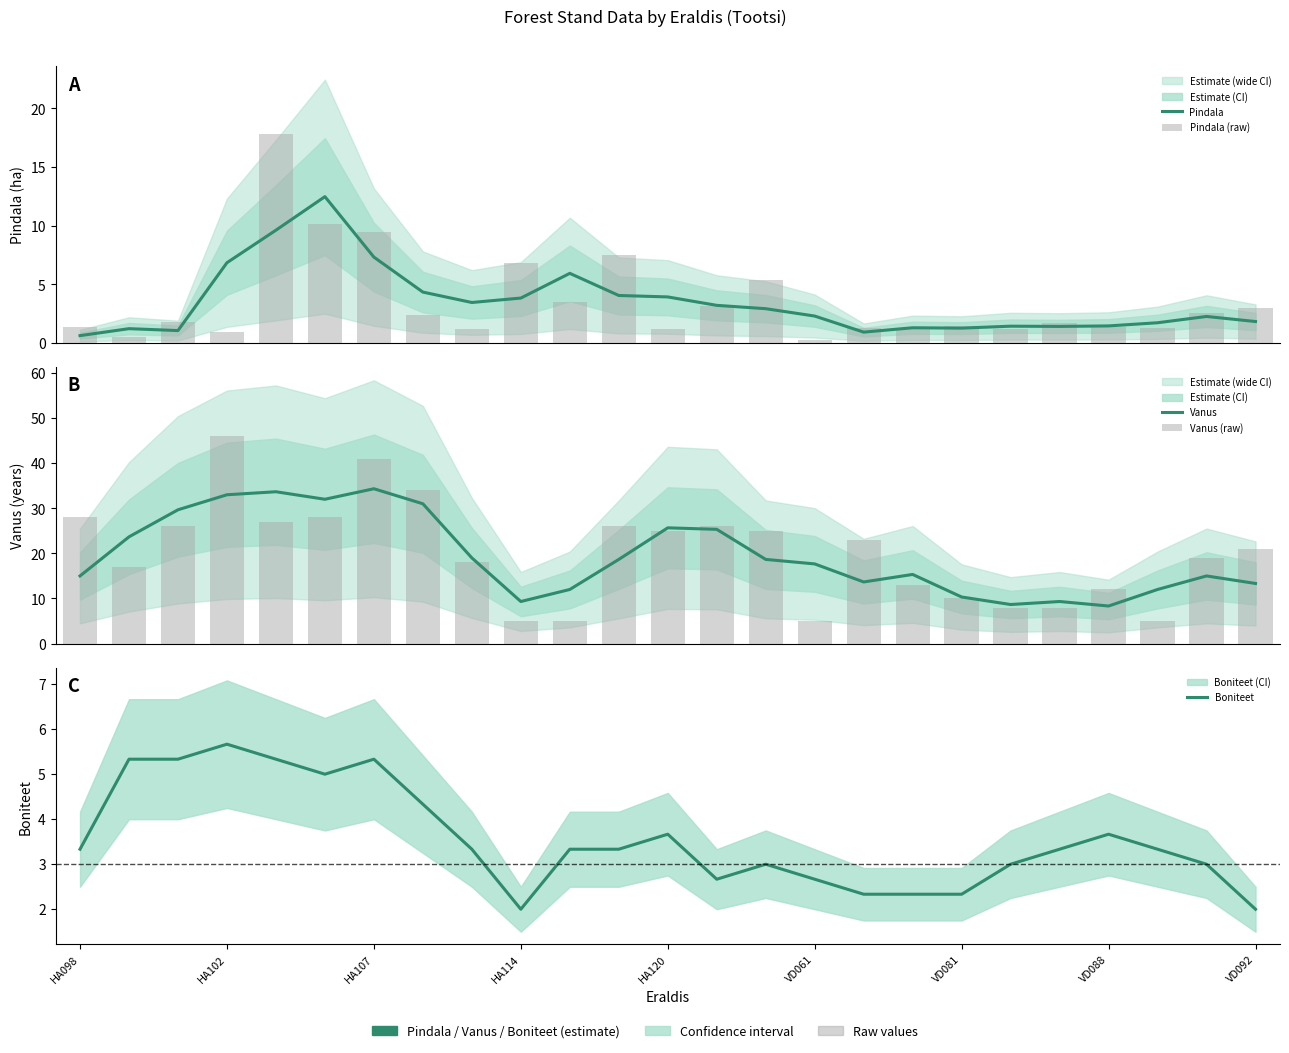

What is the label of the 25th bar from the right?

HA098